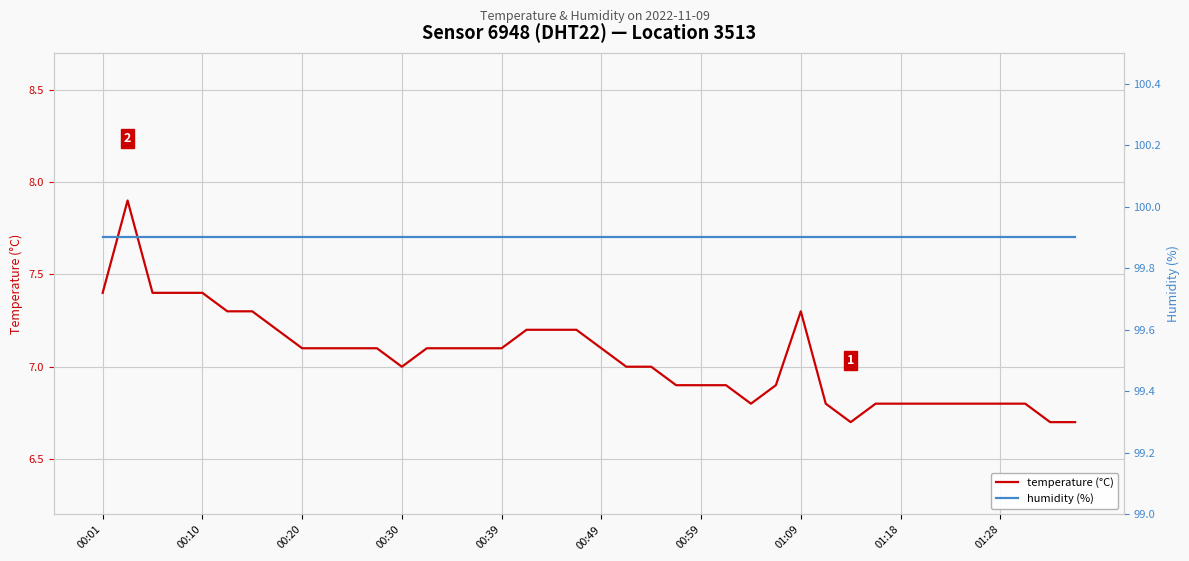

What is the difference between the second highest and second lowest values in the temperature series?

0.7